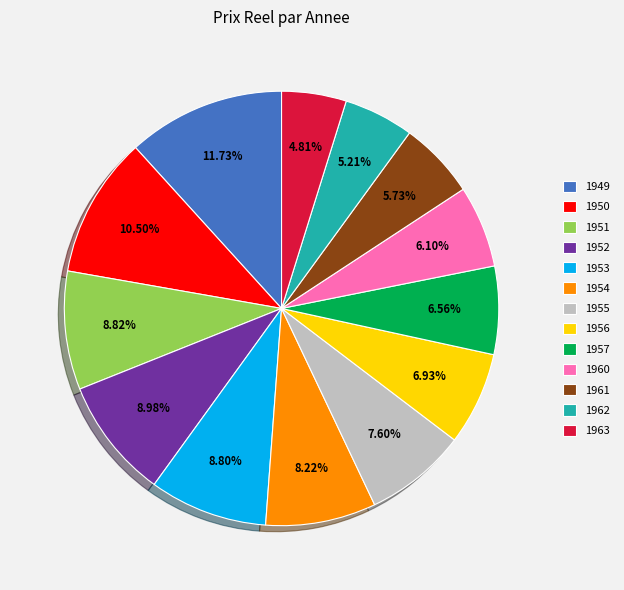

To the nearest percent, what is the difference between the 1950 and 1957 slice percentages?

4%